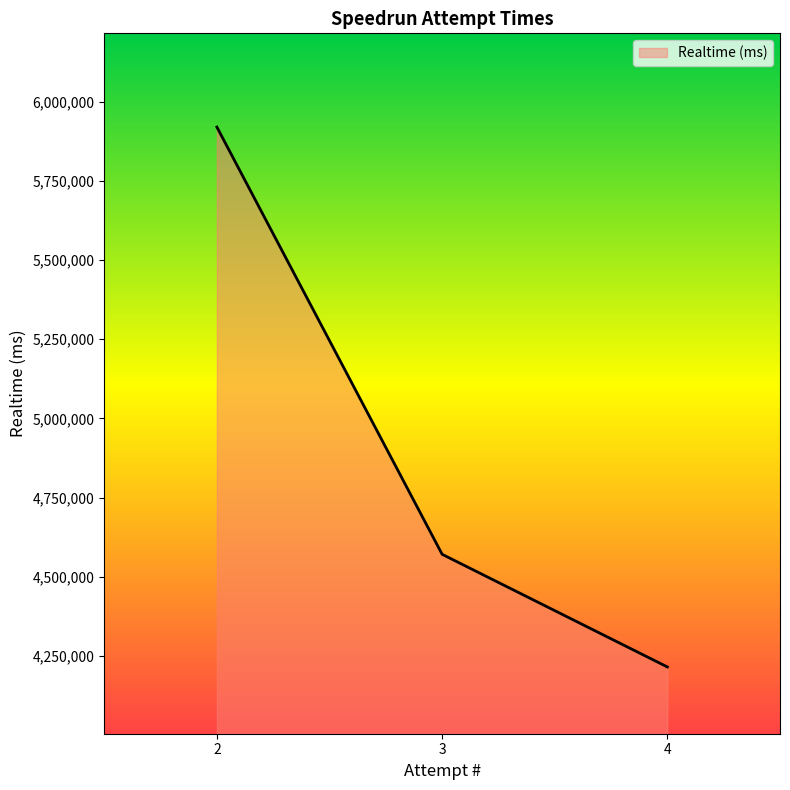

The value at 3 is 7018602. True or false?

False